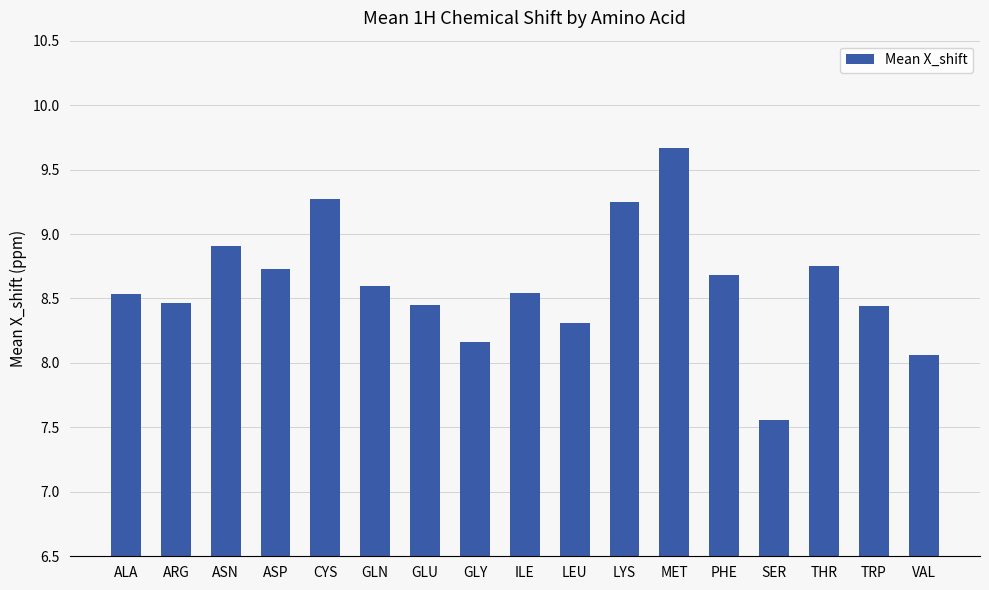

What is the sum of all values?

146.4